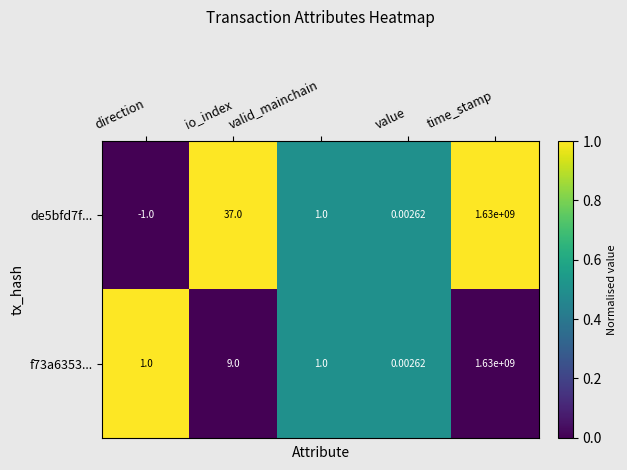

List the labels in order of de5bfd7f... value, smallest first.

direction, value, valid_mainchain, io_index, time_stamp